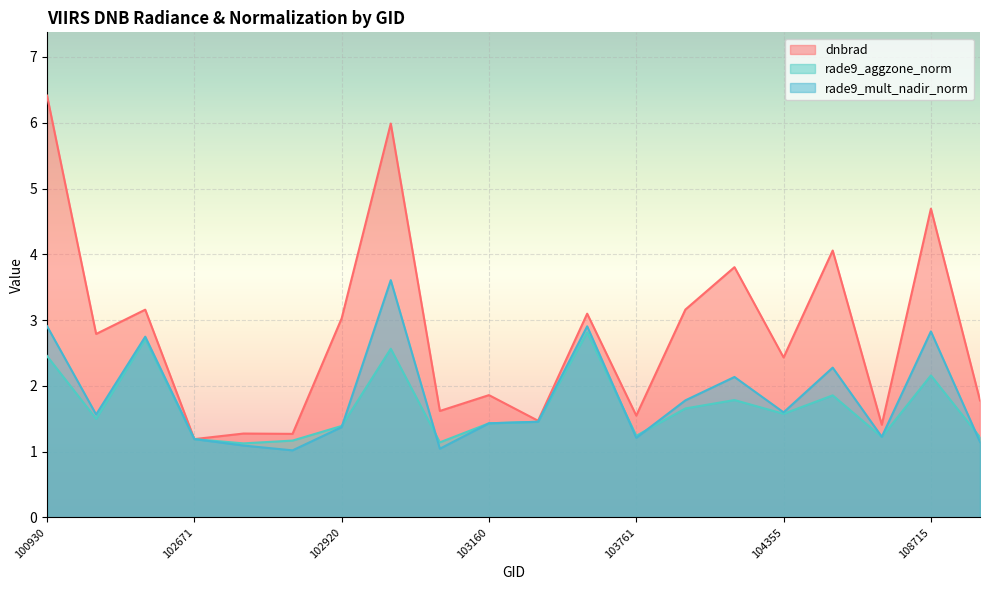

At which category does rade9_aggzone_norm reach its first local valley?

102421